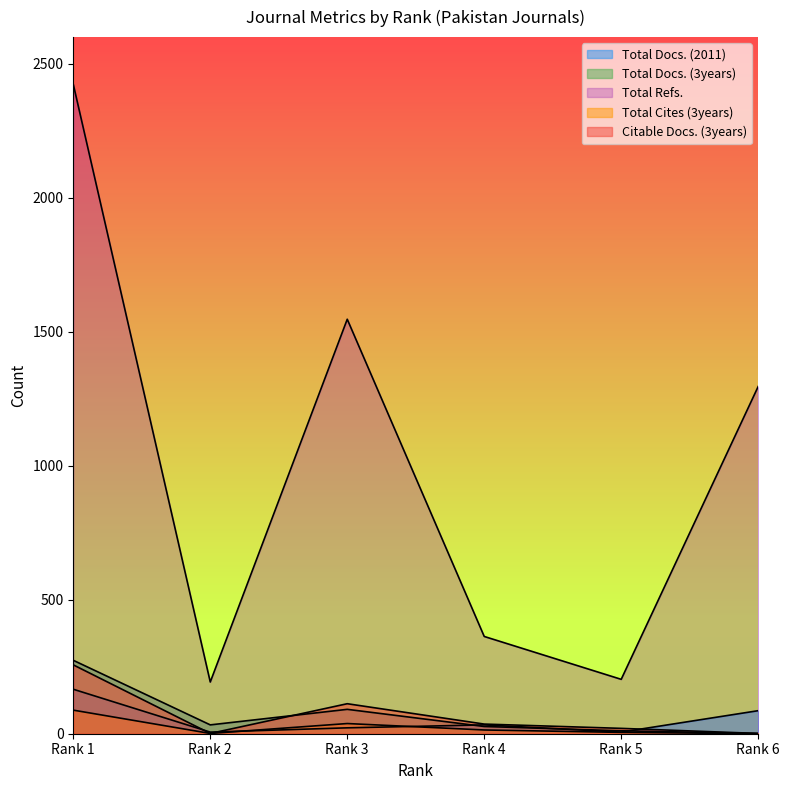

What is the difference between the Total Cites (3years) values at Rank 4 and Rank 5?

9